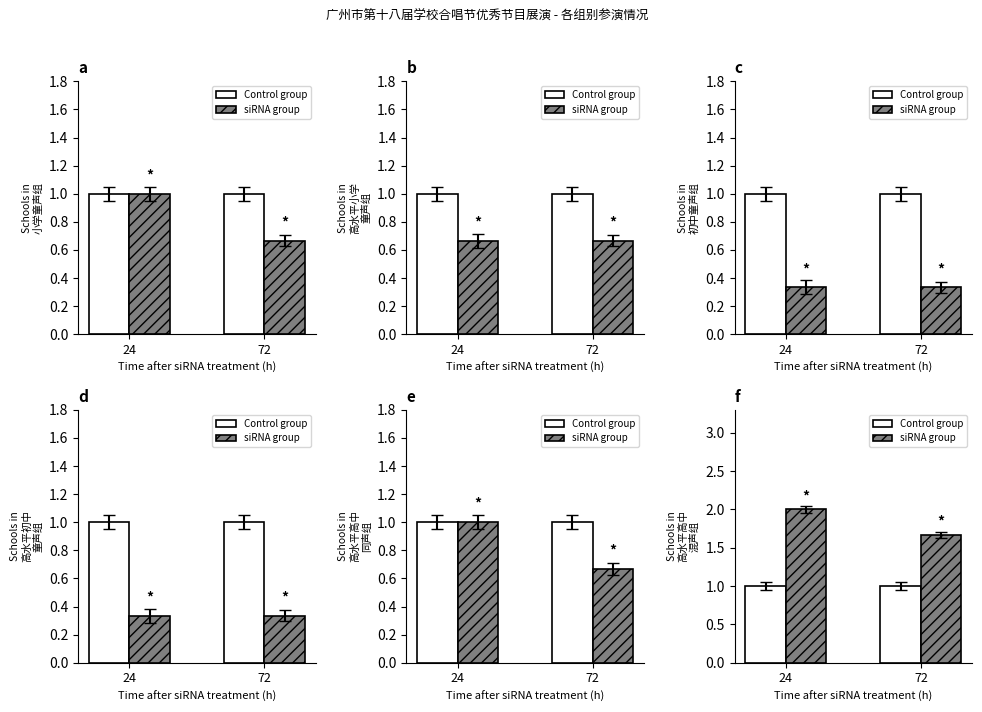

List the labels in order of siRNA group value, smallest first.

72, 24